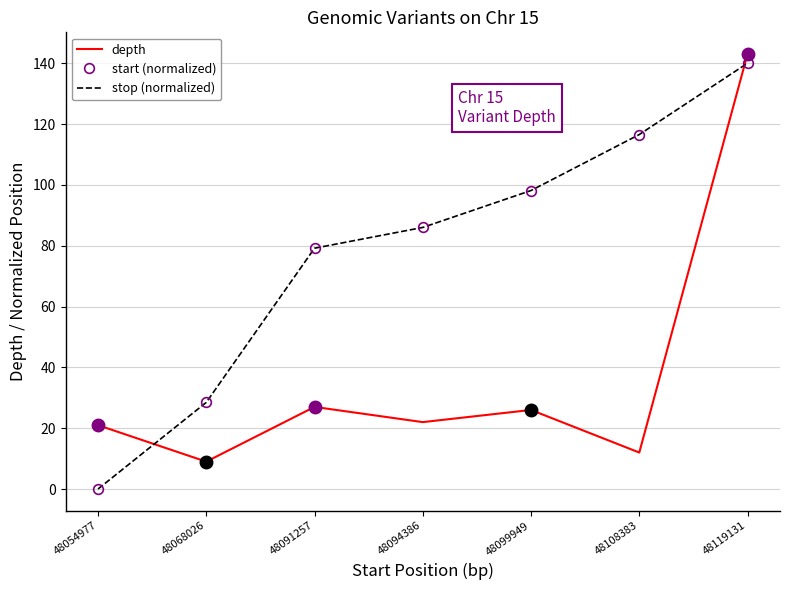

What is the sum of the start (normalized) values at 48119131 and 48091257?

219.2